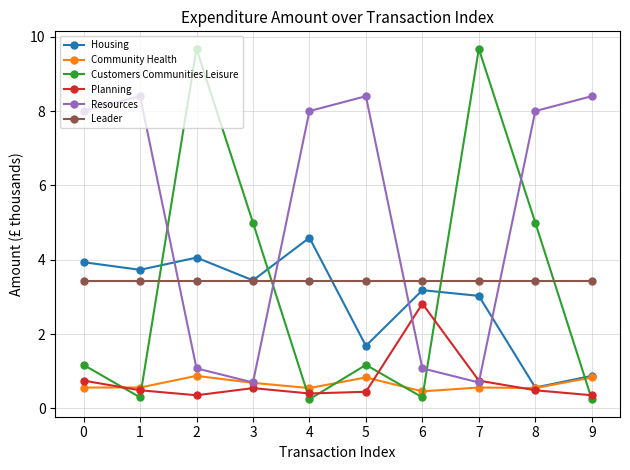

True or false: Leader and Resources cross at least once.

True